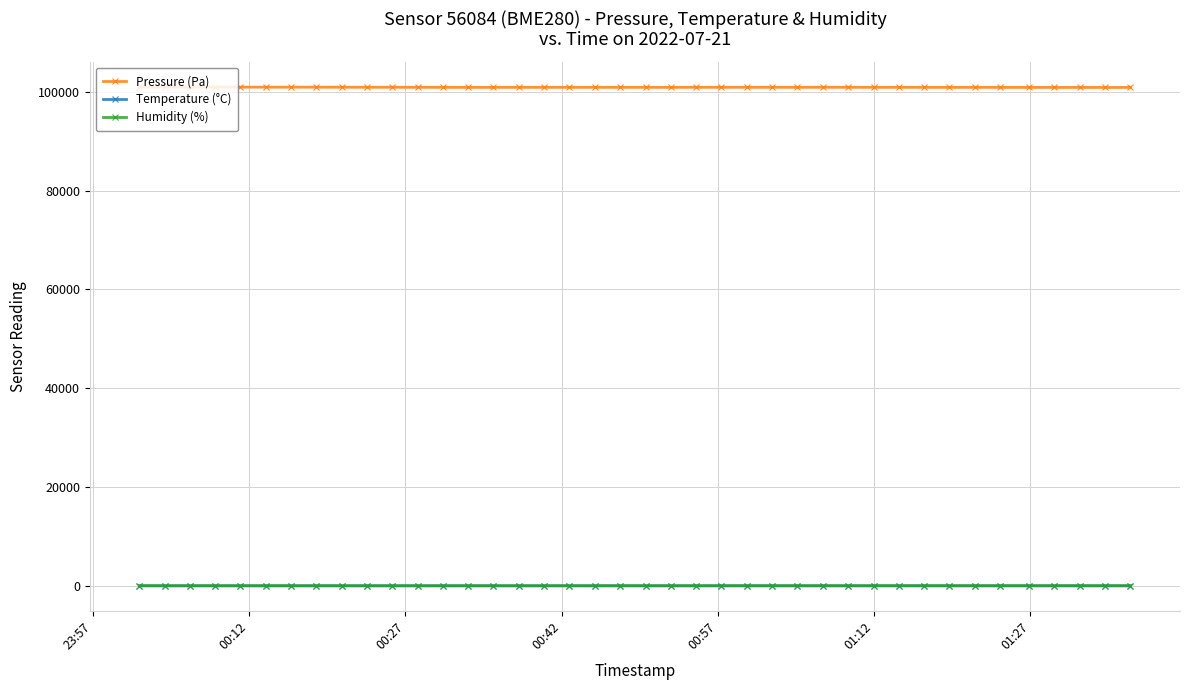

What are all the series names shown in the legend?

Pressure (Pa), Temperature (°C), Humidity (%)